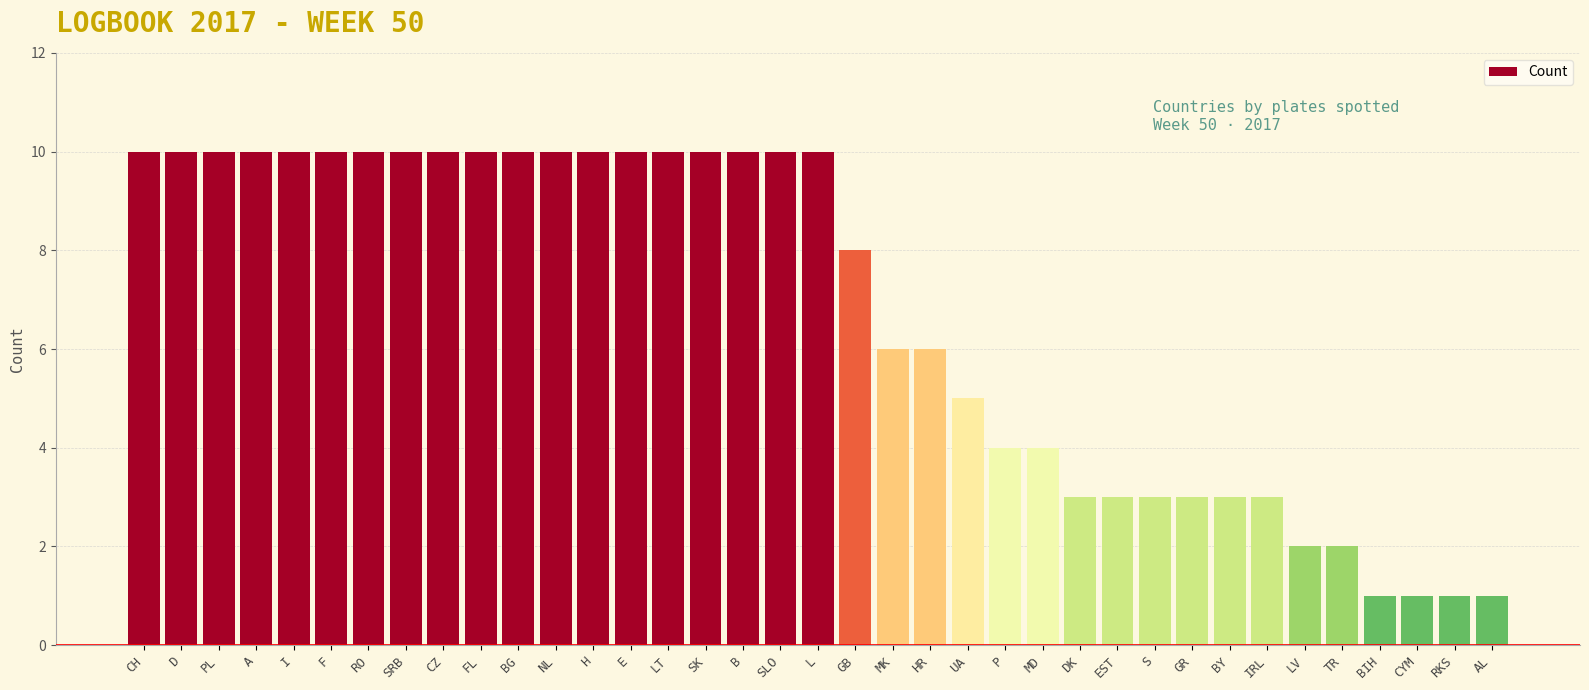

Read the value at GR.

3